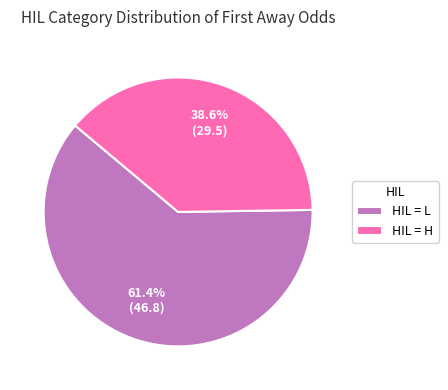

What is the ratio of the value at HIL = L to the value at HIL = H?

1.6